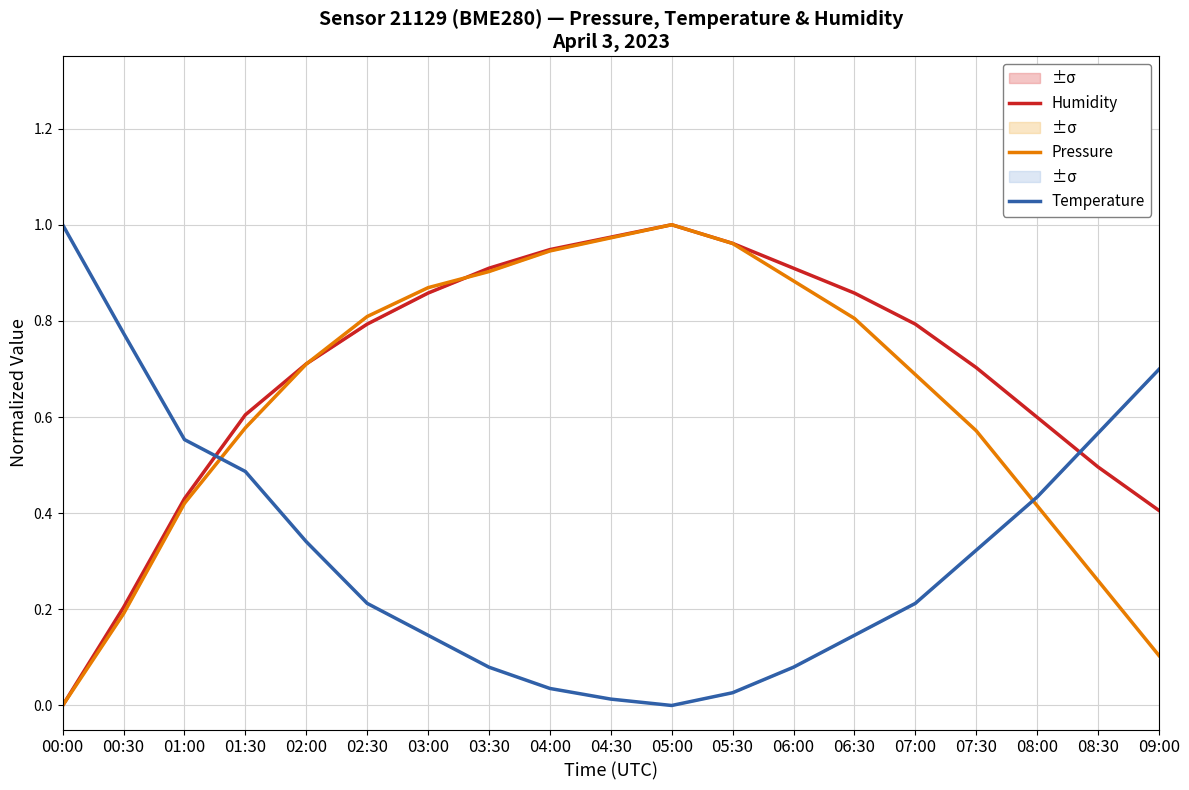

What is the label of the 10th point from the left?

04:30